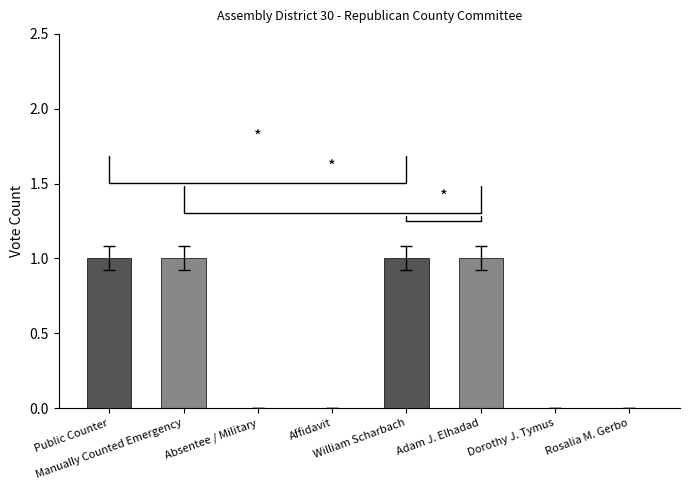

What position from the right is Rosalia M. Gerbo?

1